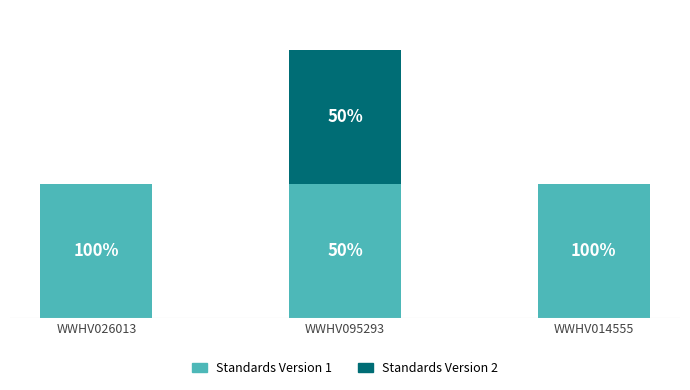

Are the bars horizontal?

No